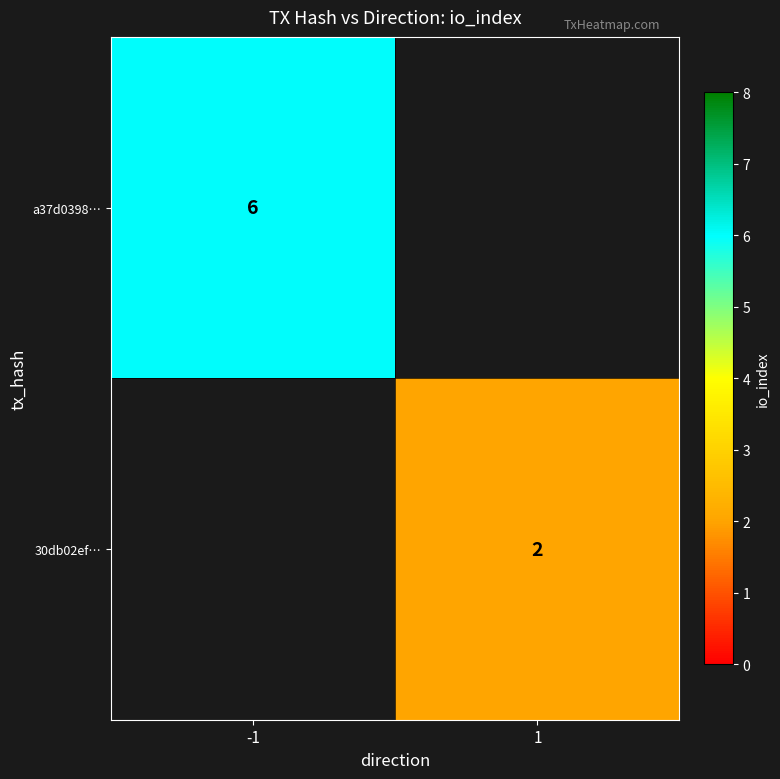

The a37d0398… series shows 6 at -1. True or false?

True